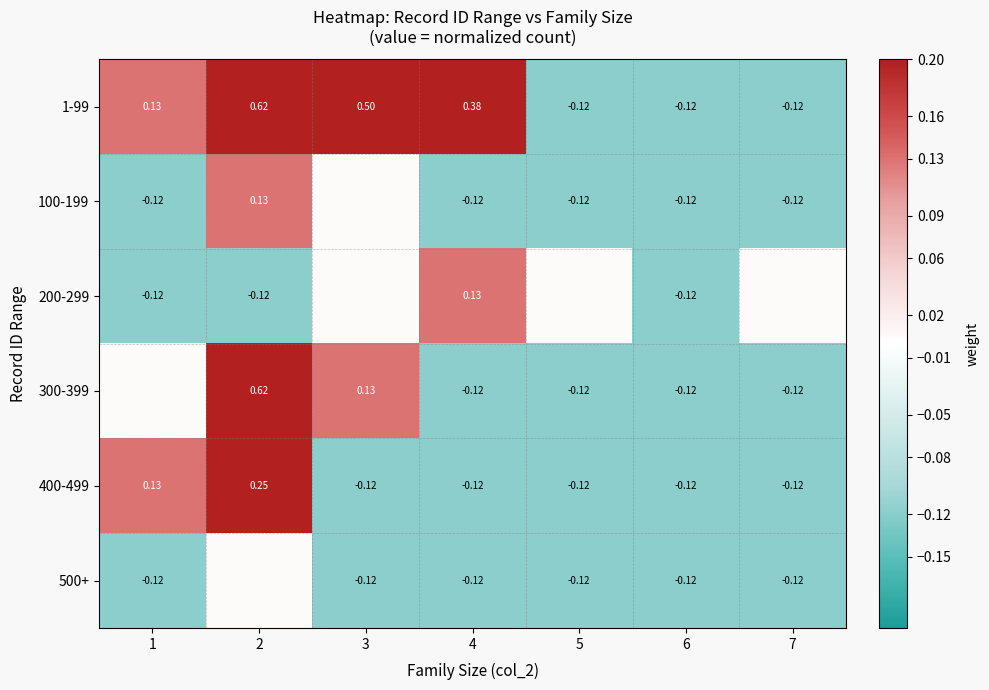

Between 6 and 1, which is larger?

1